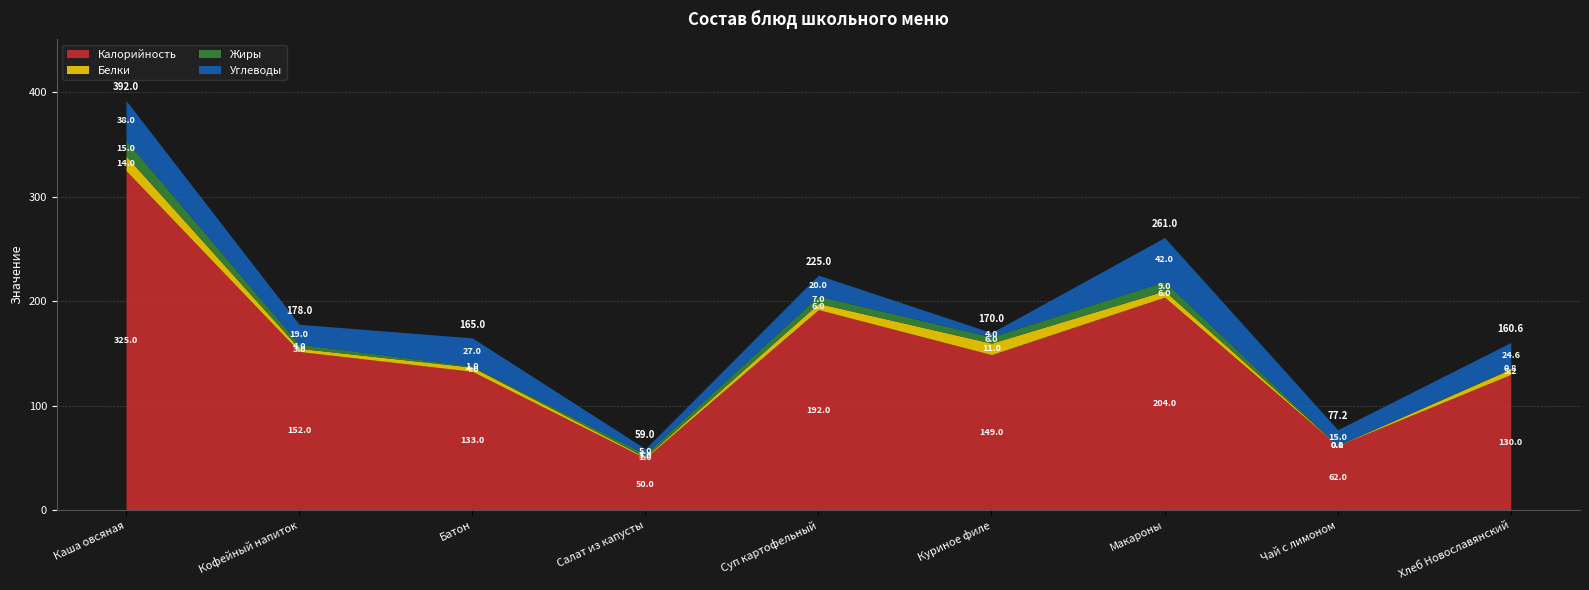

Which series has the largest range (max minus min)?

Калорийность